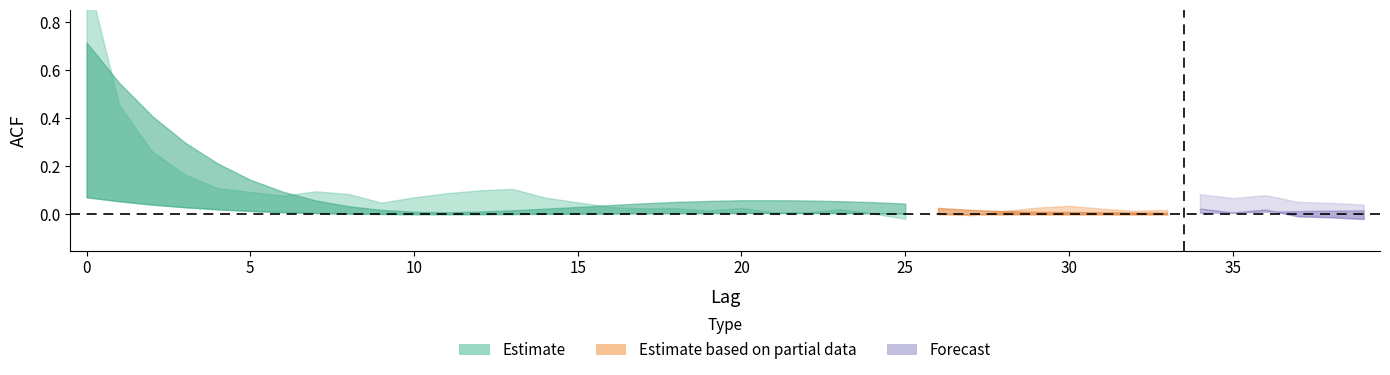

What is the total value across all series at 7?

0.2